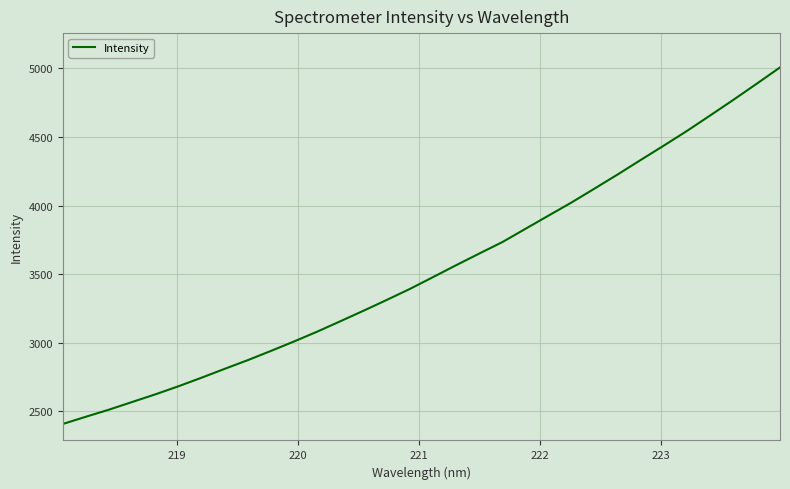

What is the smallest value displayed?

2407.2